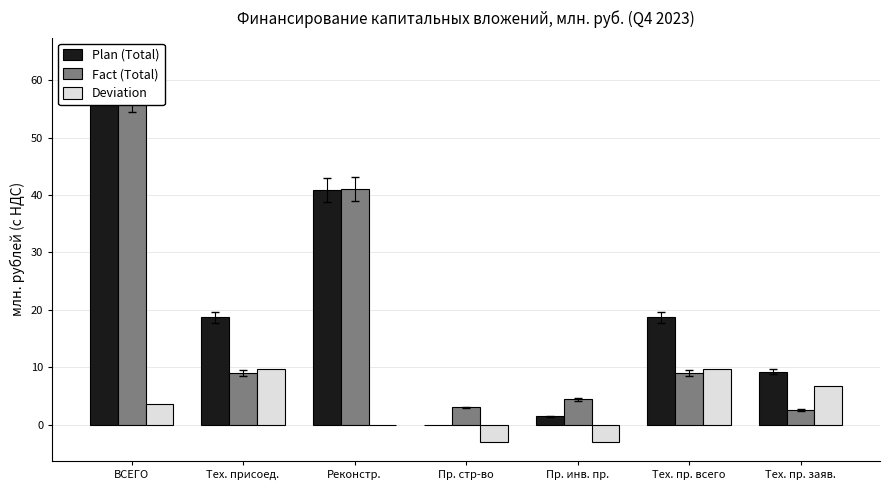

How many data points does each series have?

7